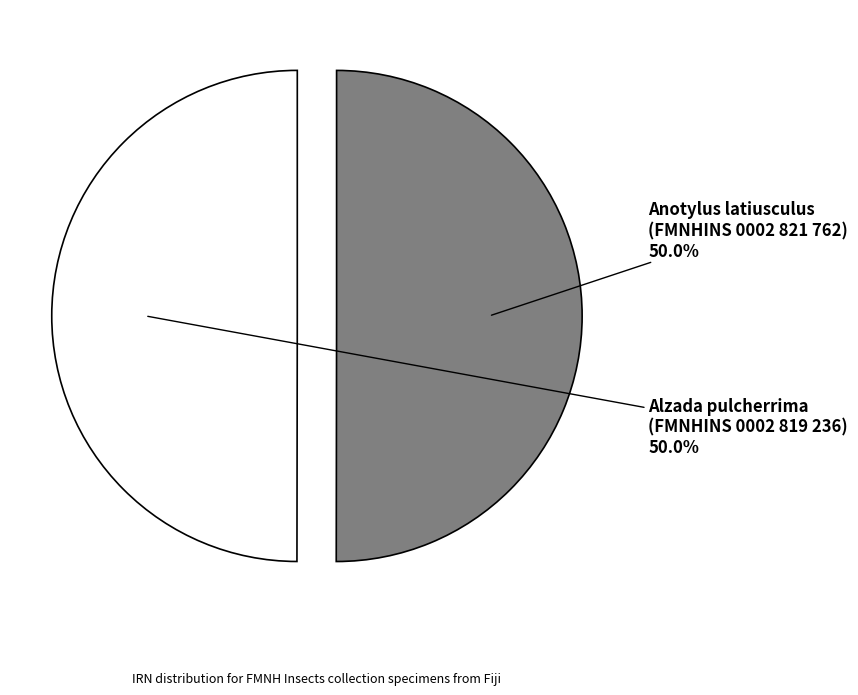

Approximately how many times larger is the value at Anotylus latiusculus (FMNHINS 0002 821 762) compared to Alzada pulcherrima (FMNHINS 0002 819 236)?

1.0